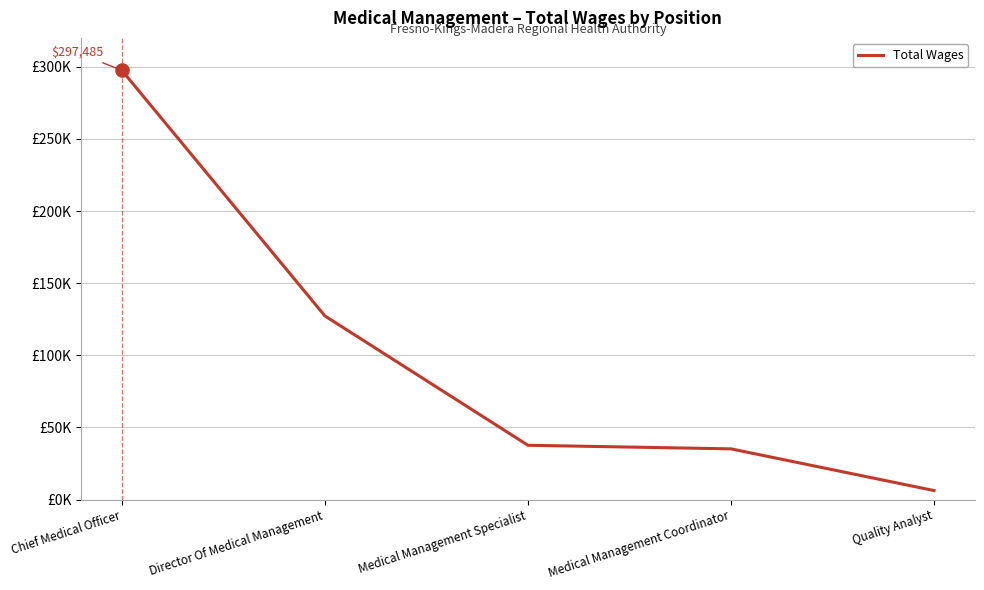

What is the change in value from Chief Medical Officer to Quality Analyst?

-291244